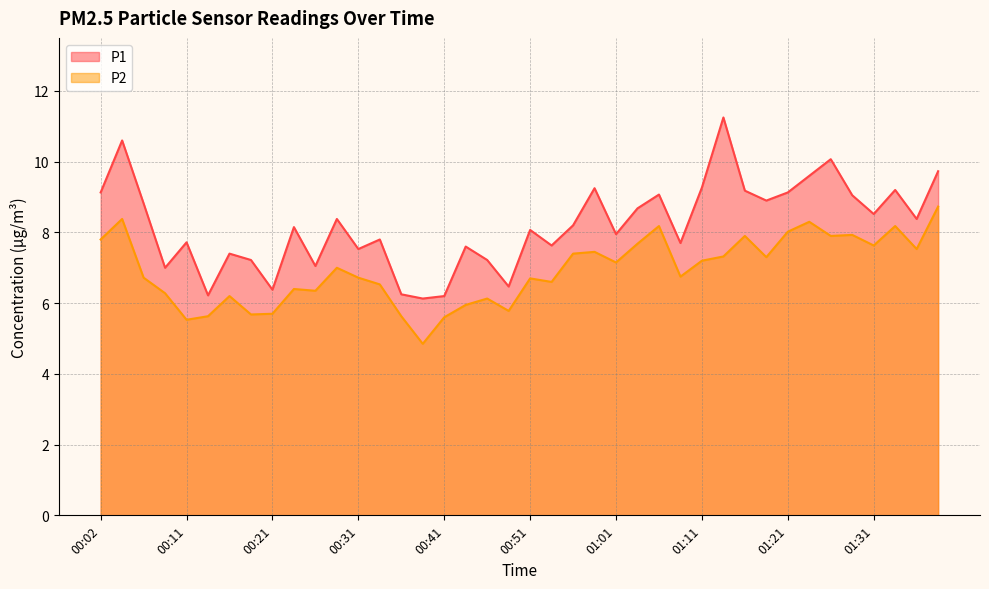

What position from the right is 00:41?

24